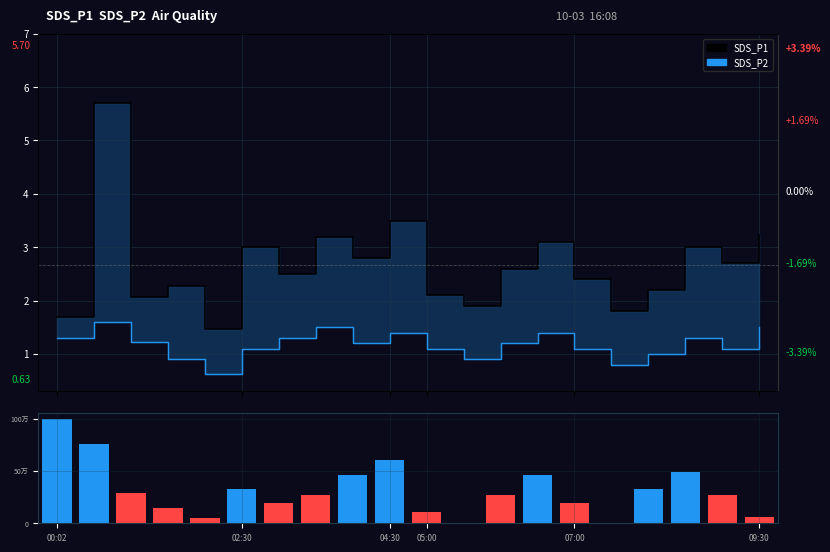

The value of SDS_P2 at 07:00 is 1.5. True or false?

False